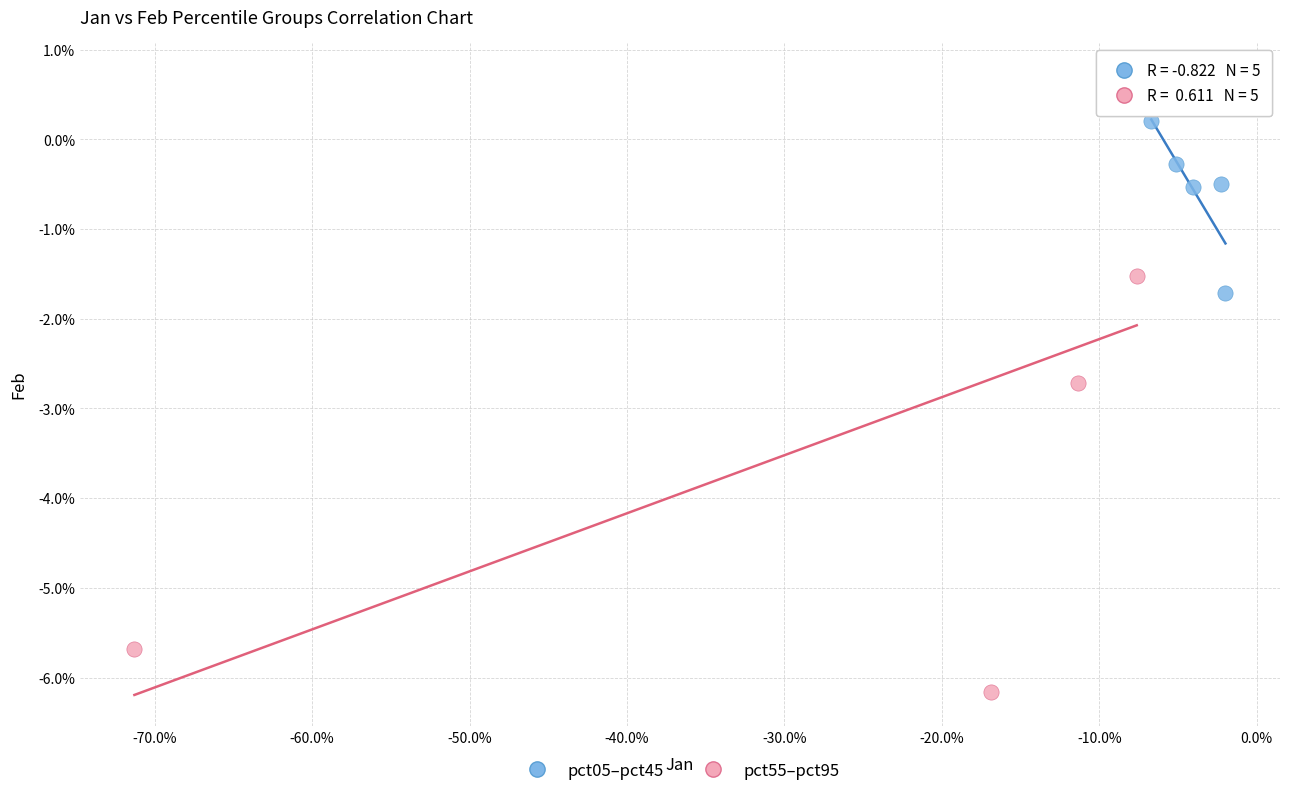

Which series contains the lowest Y value?

pct55–pct95